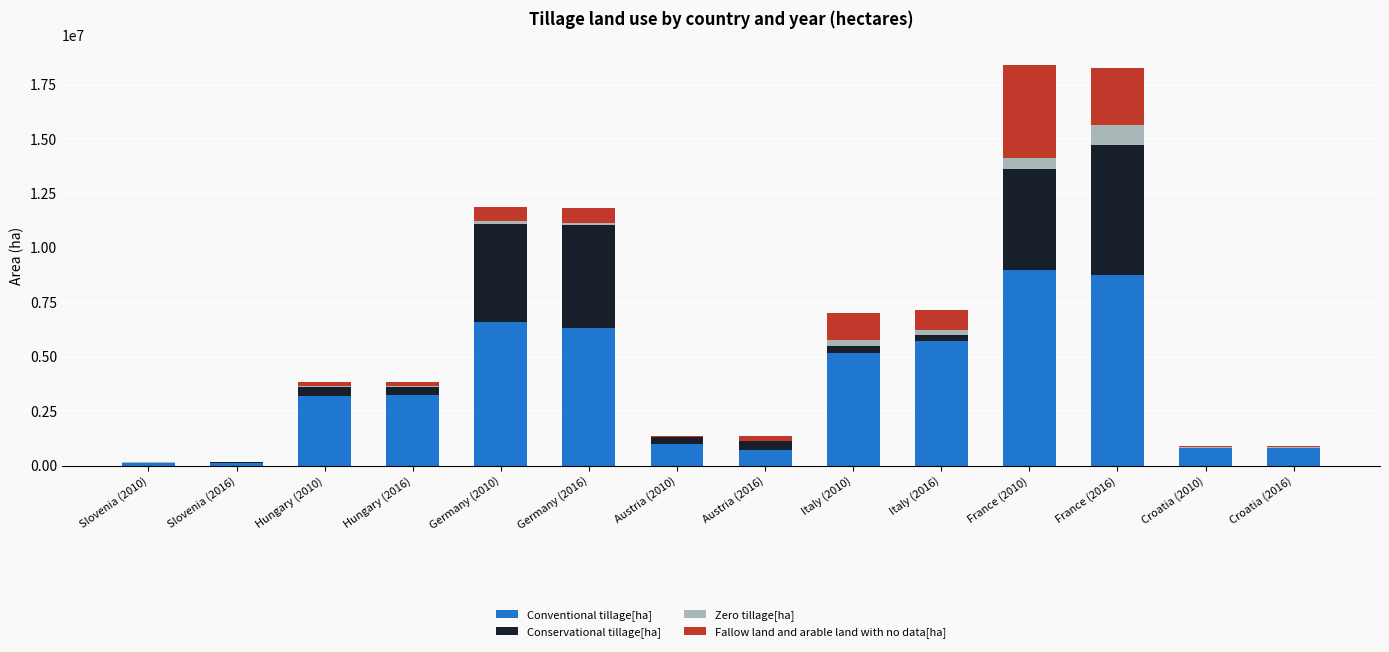

Are the bars horizontal?

No